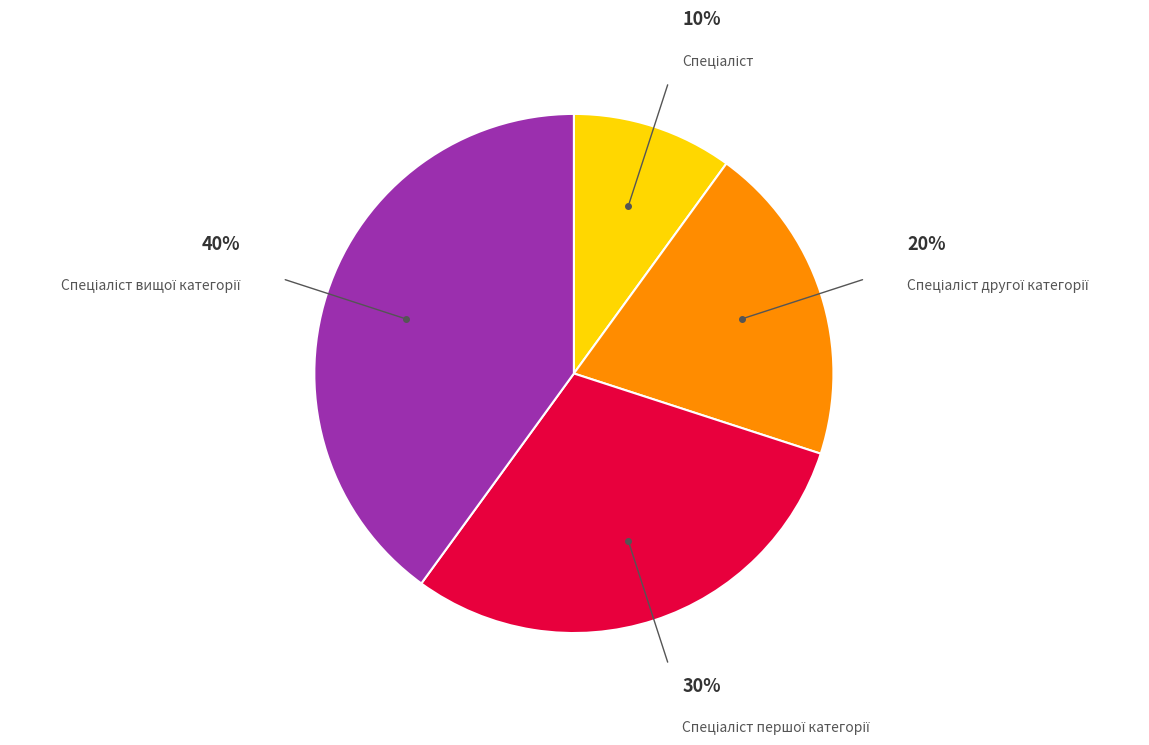

To the nearest percent, what is the average slice percentage?

25%